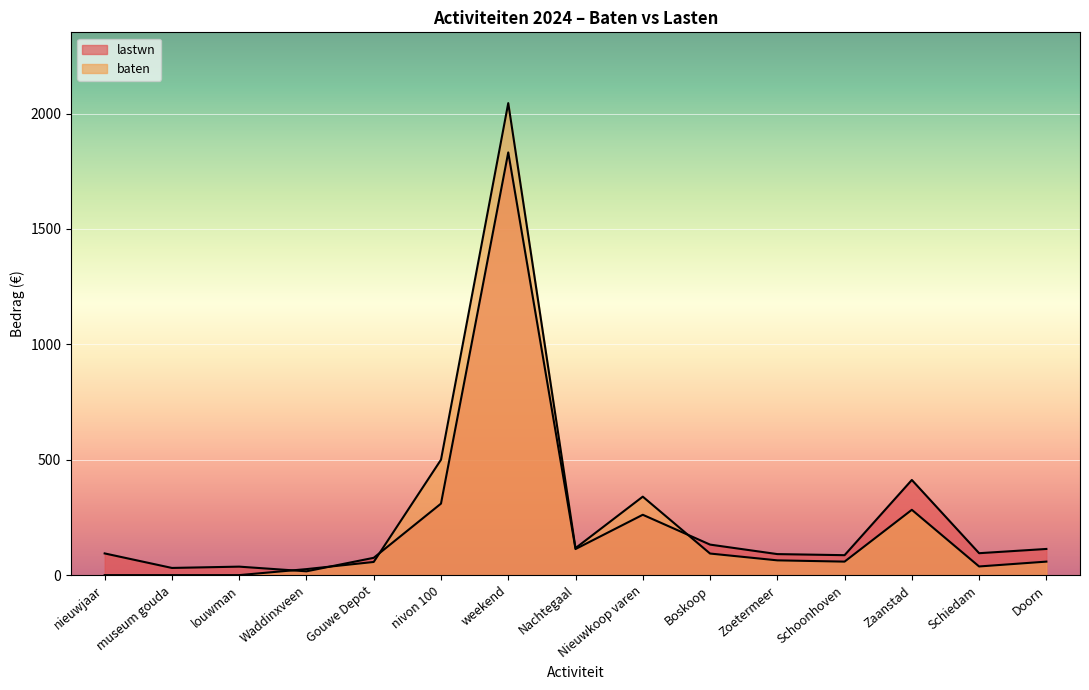

List the series in order of their overall mean, lowest first.

baten, lastwn